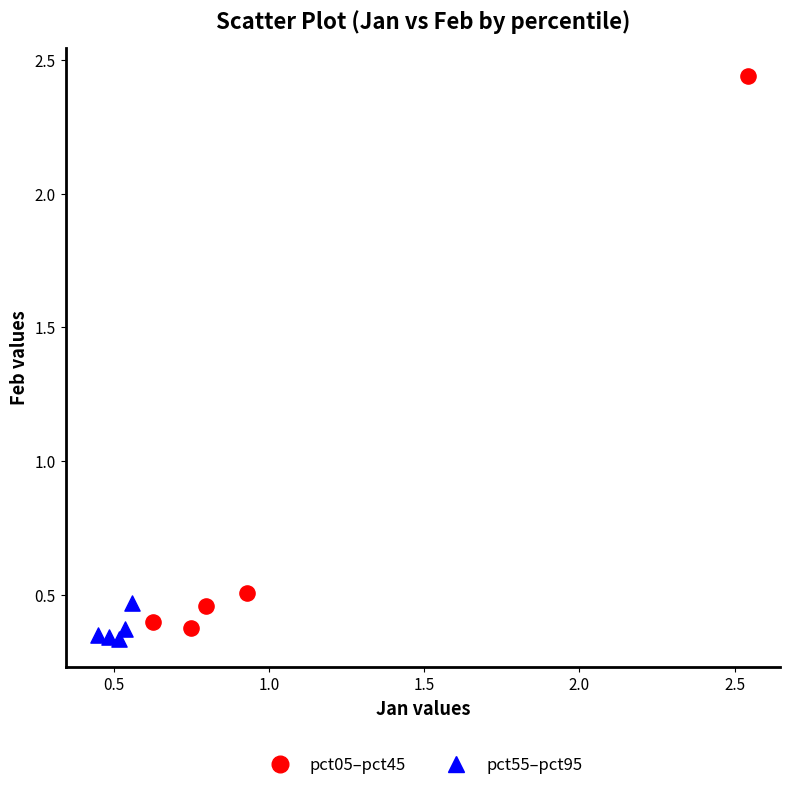

Which series reaches the maximum Y coordinate?

pct05–pct45